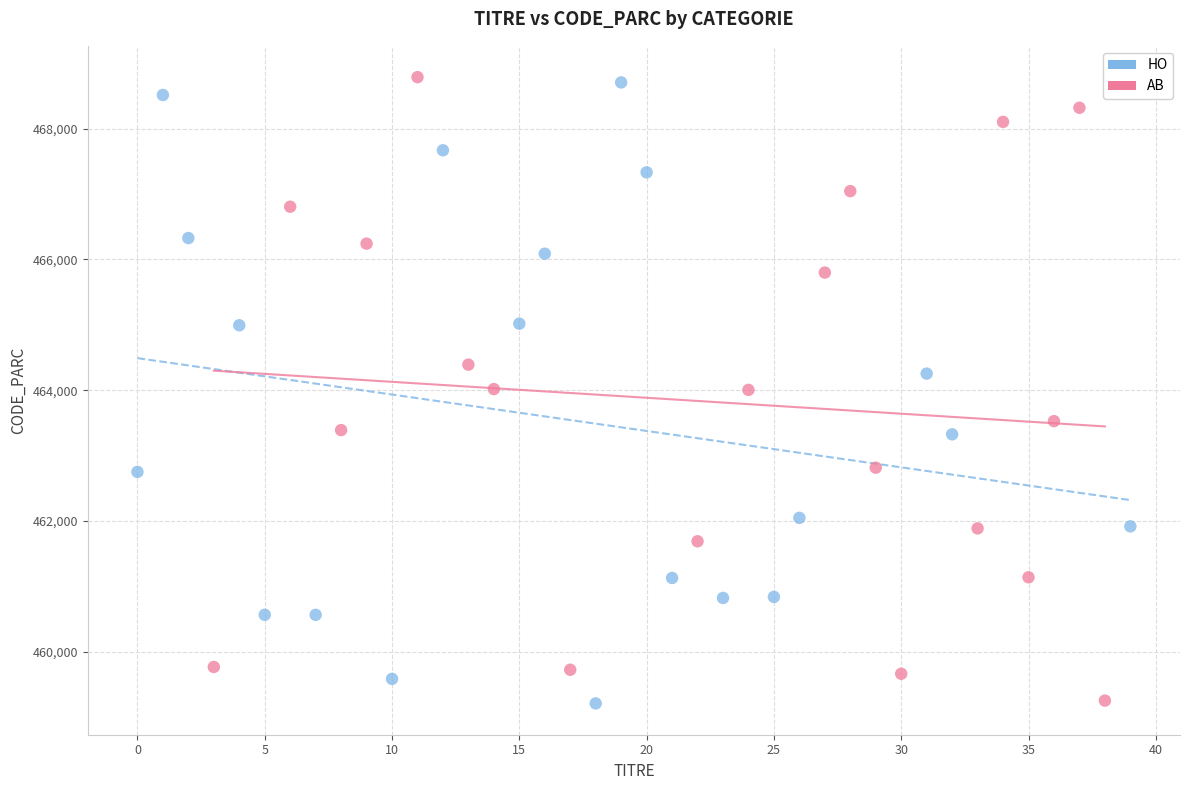

What are all the series names shown in the legend?

HO, AB